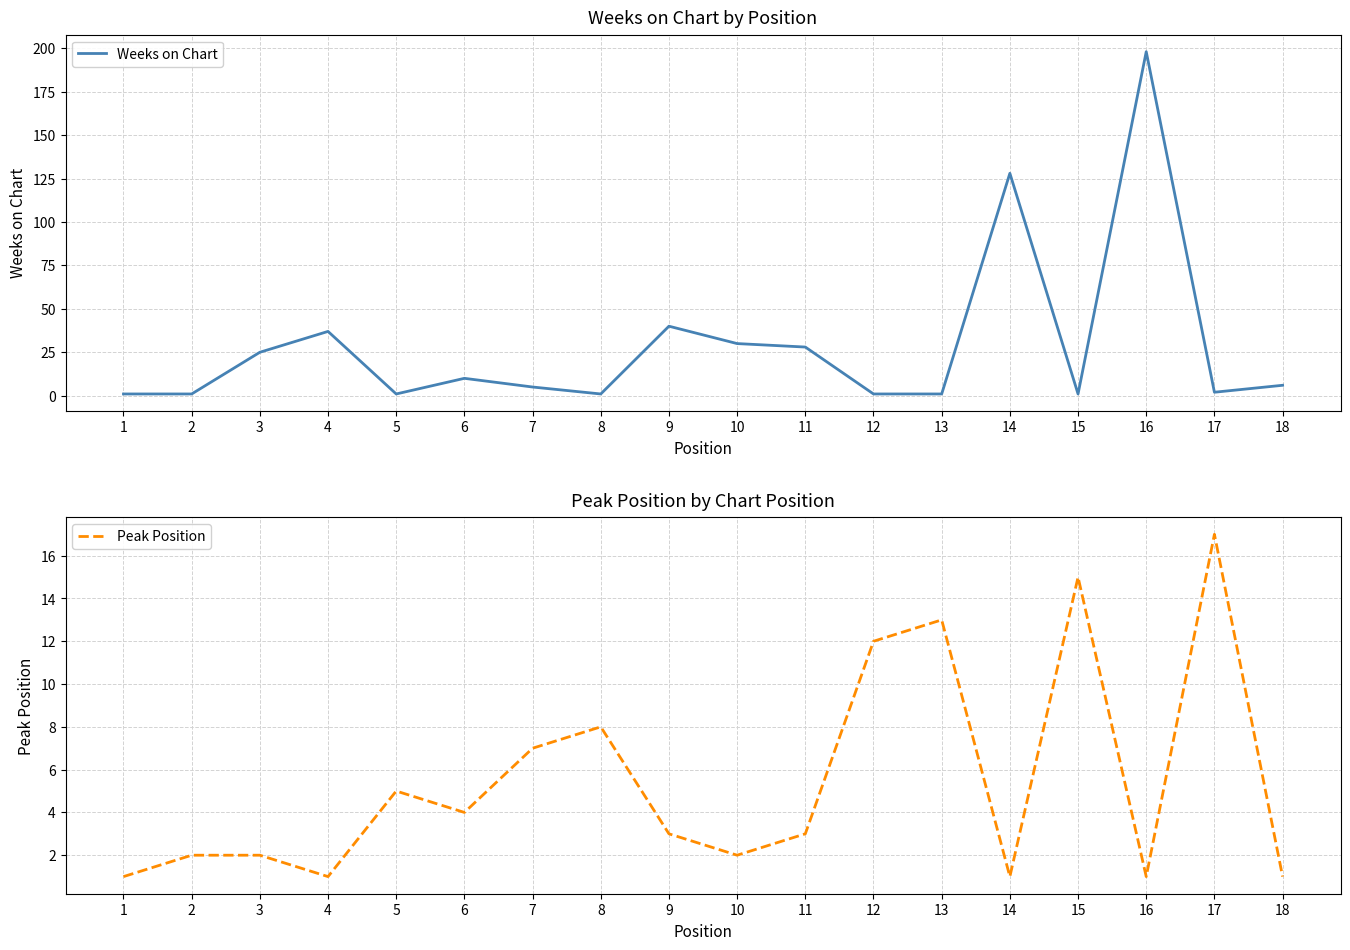

Is the value of Weeks on Chart at 7 greater than the value of Peak Position at 1?

Yes